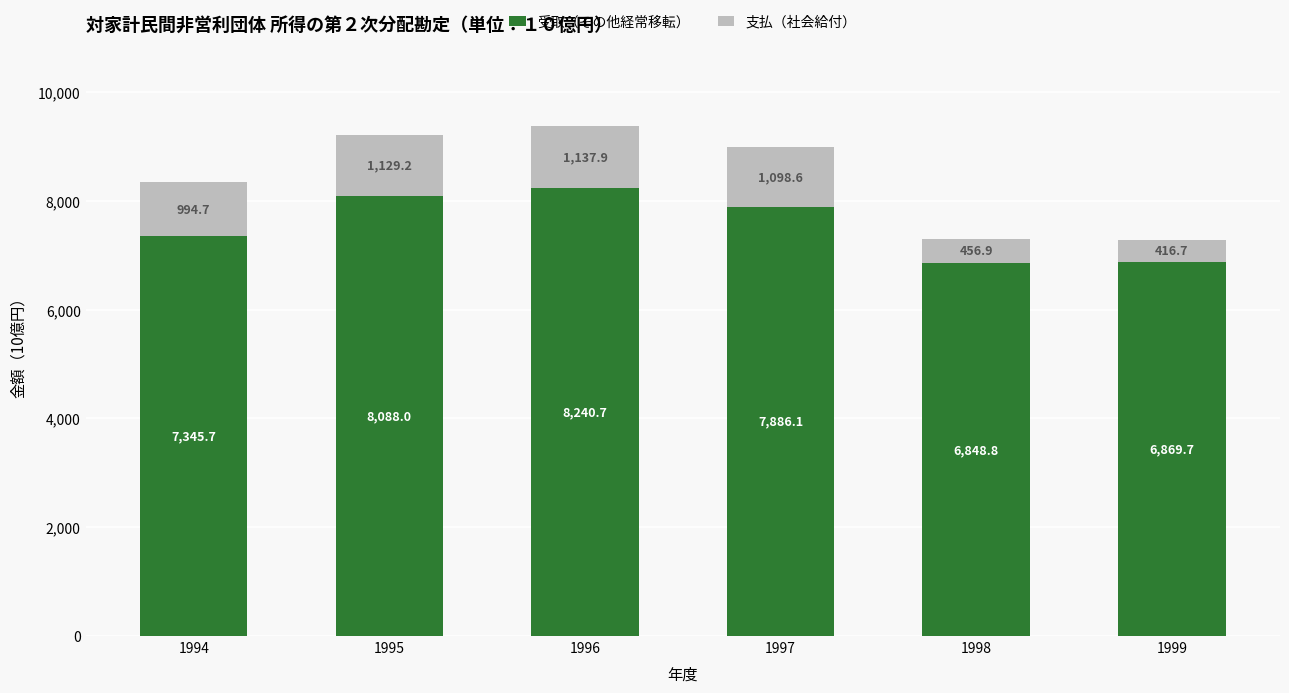

What is the value of the 受取（その他経常移転） bar at the 2nd from the left?

8088.0